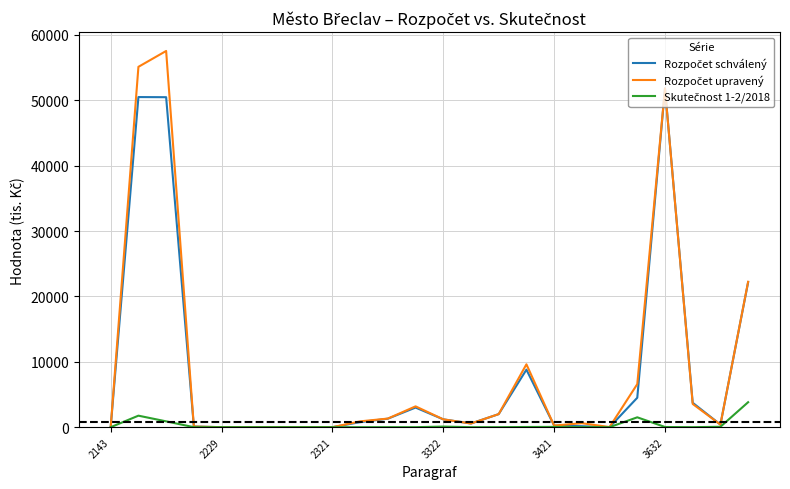

What is the maximum value shown in the chart?

57555.8